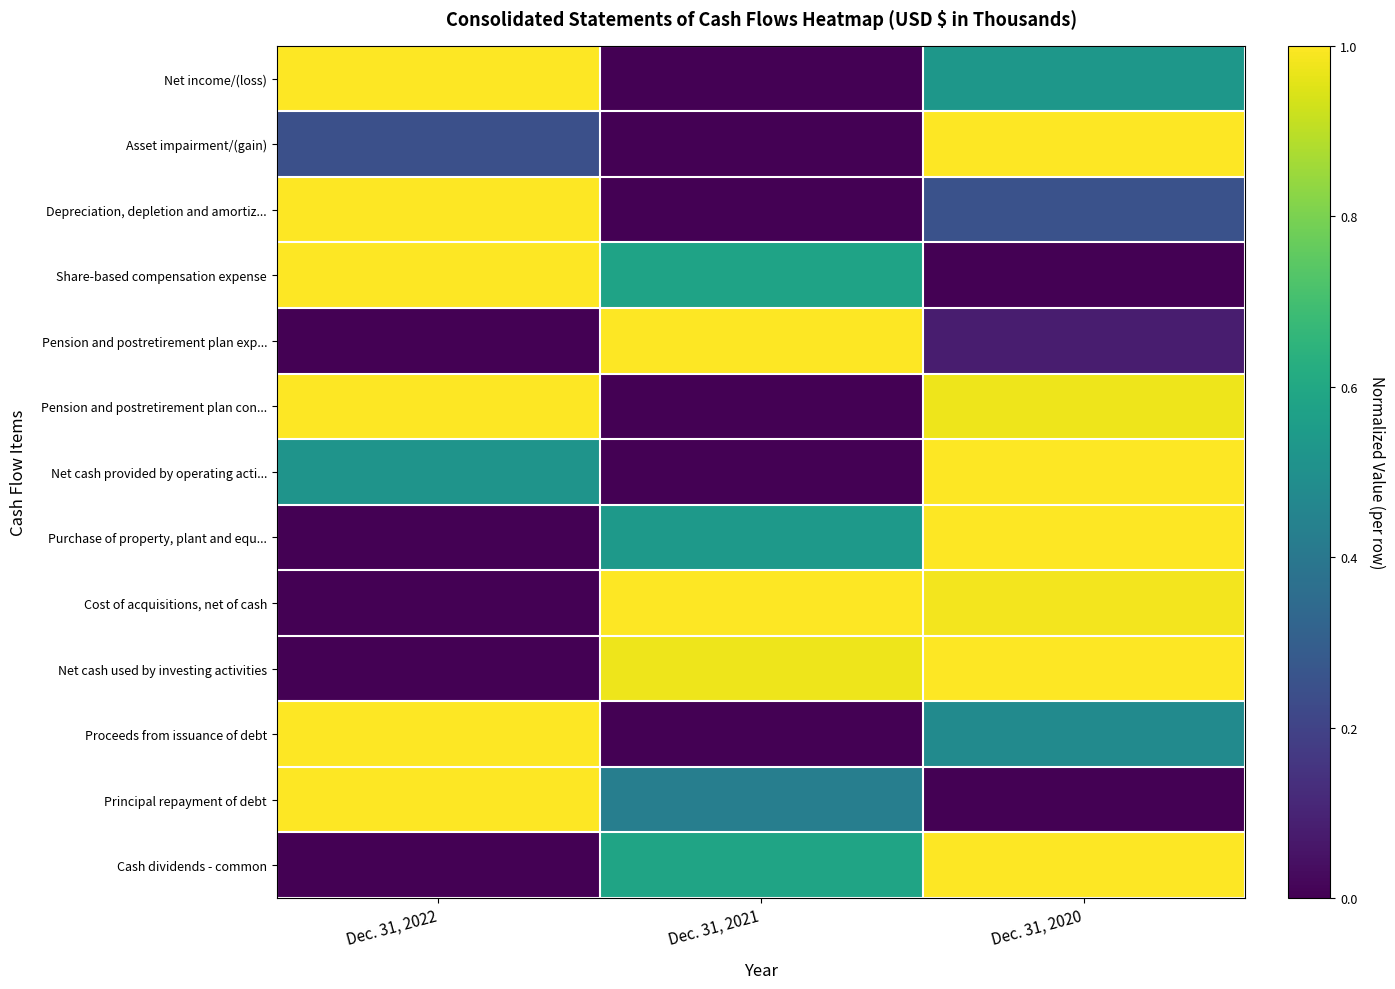

At how many categories does at least one series exceed 0?

3